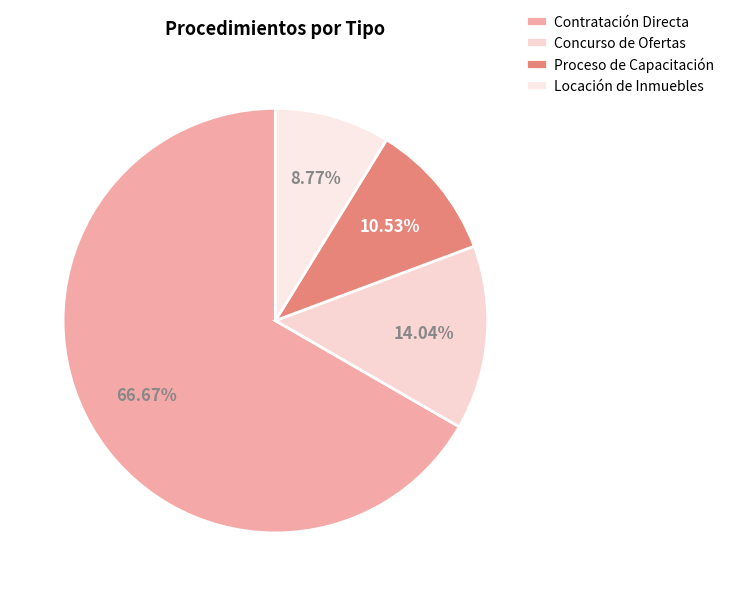

Count the number of slices in the pie.

4